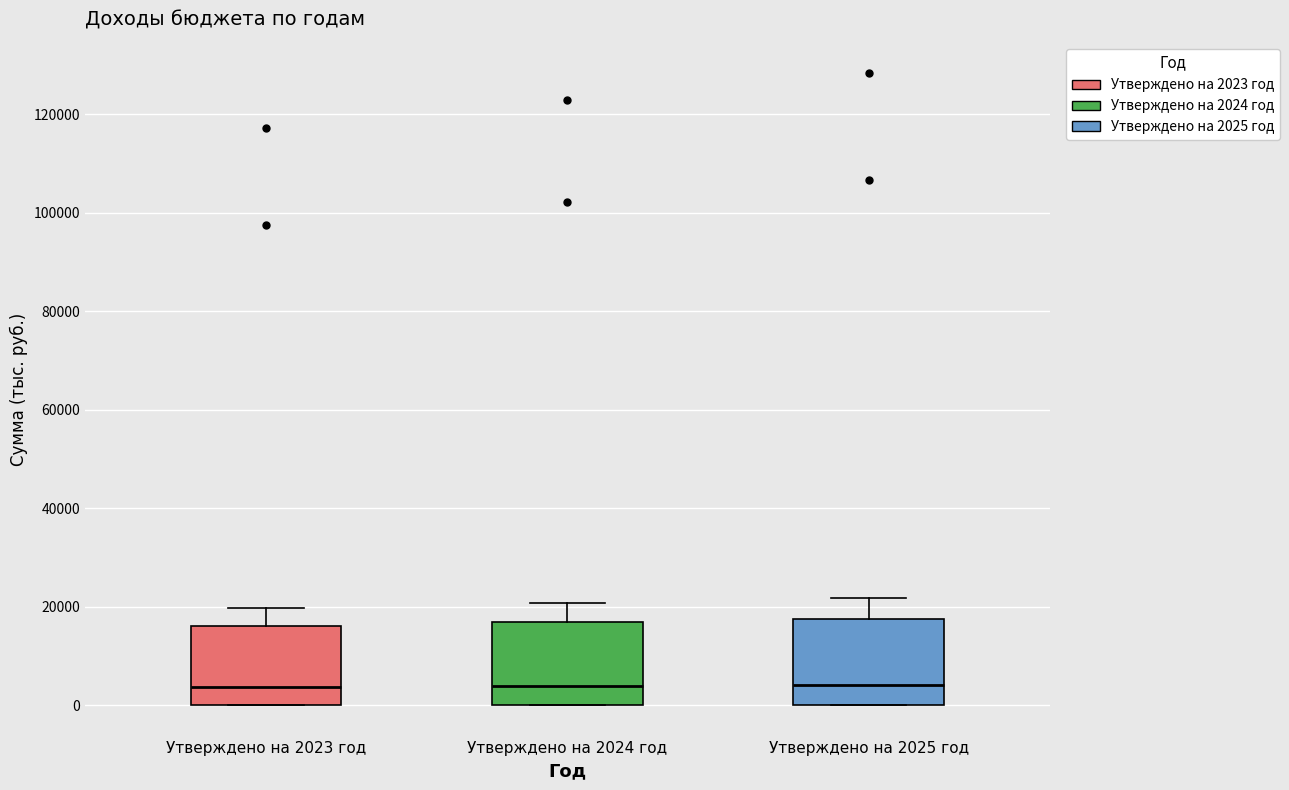

Reading left to right, transcribe this box plot: for each box, give where its median line is, the range the box spans, and where its two whiskers end, as read against the y-axis. The values are not printed on the chart, so give them approximately, as read against the axis.

Утверждено на 2023 год: median 4000, box 0 to 16000, whiskers 0 to 20000
Утверждено на 2024 год: median 4000, box 0 to 16000, whiskers 0 to 20000
Утверждено на 2025 год: median 4000, box 0 to 18000, whiskers 0 to 22000